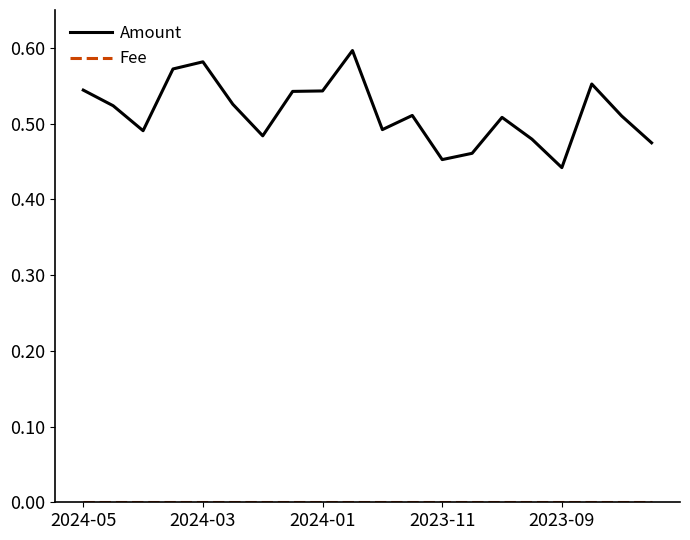

Which series has the largest range (max minus min)?

Amount